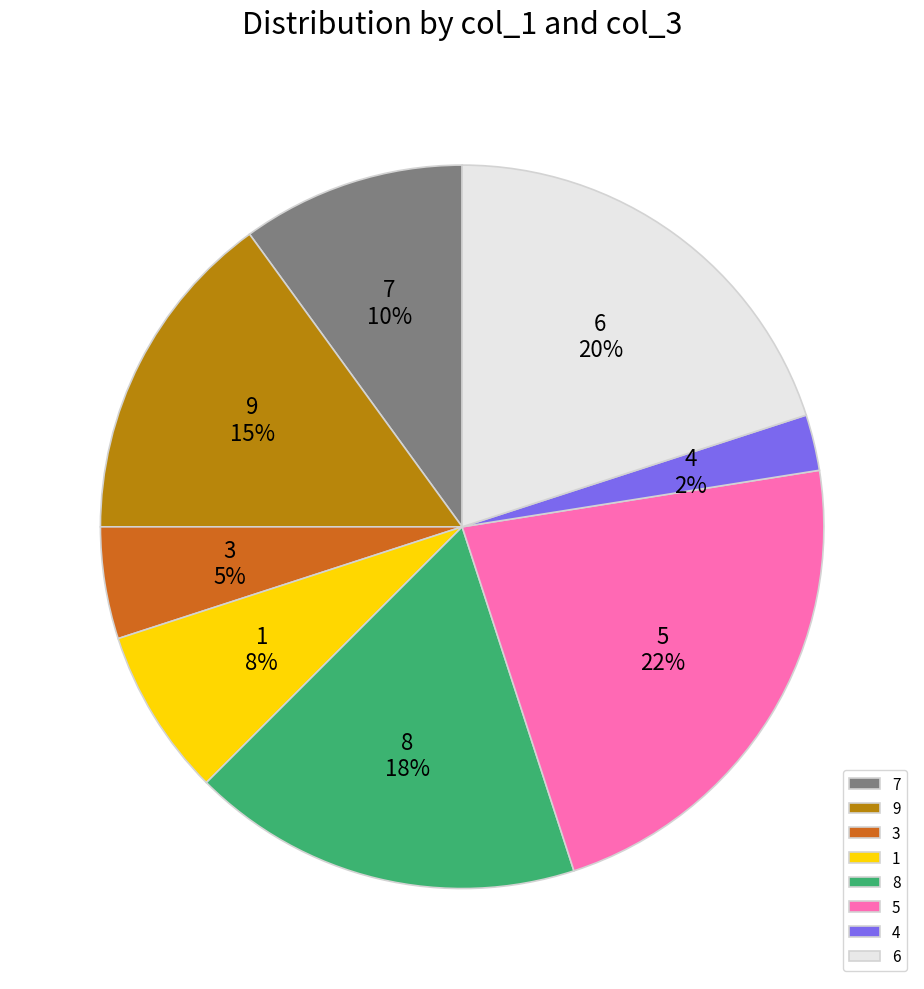

Count the number of slices in the pie.

8